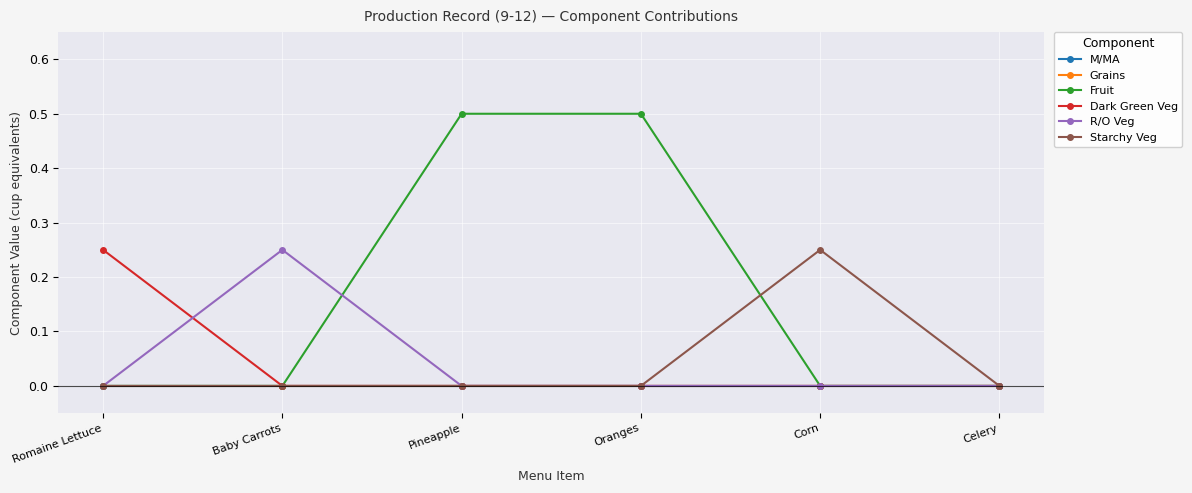

True or false: M/MA and Dark Green Veg cross at least once.

False